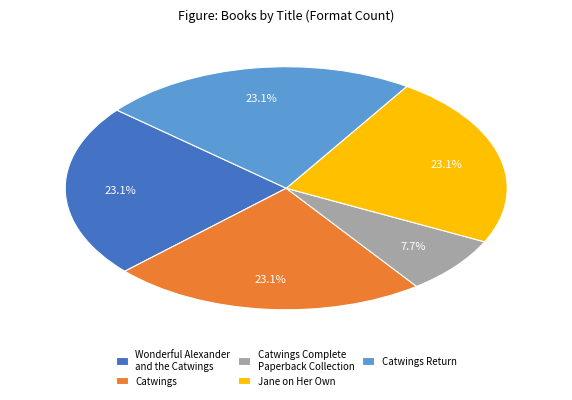

How much of the chart is everything except Jane on Her Own?

76.9%